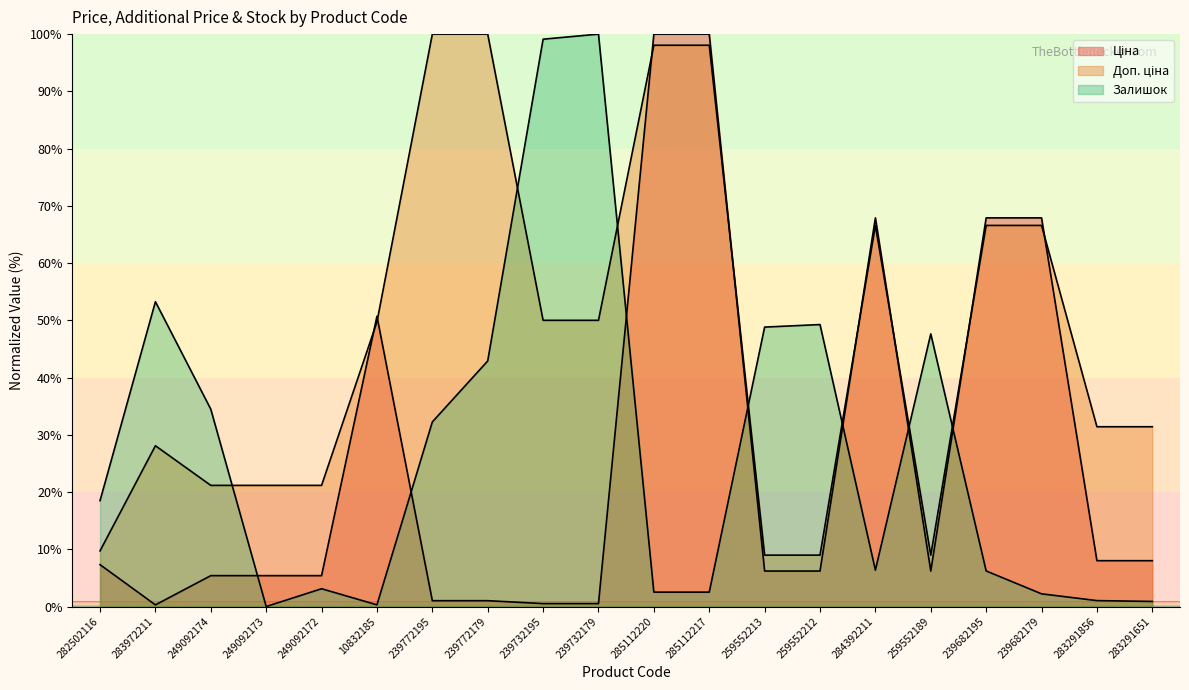

The Залишок series shows 42.9 at 239772179. True or false?

True